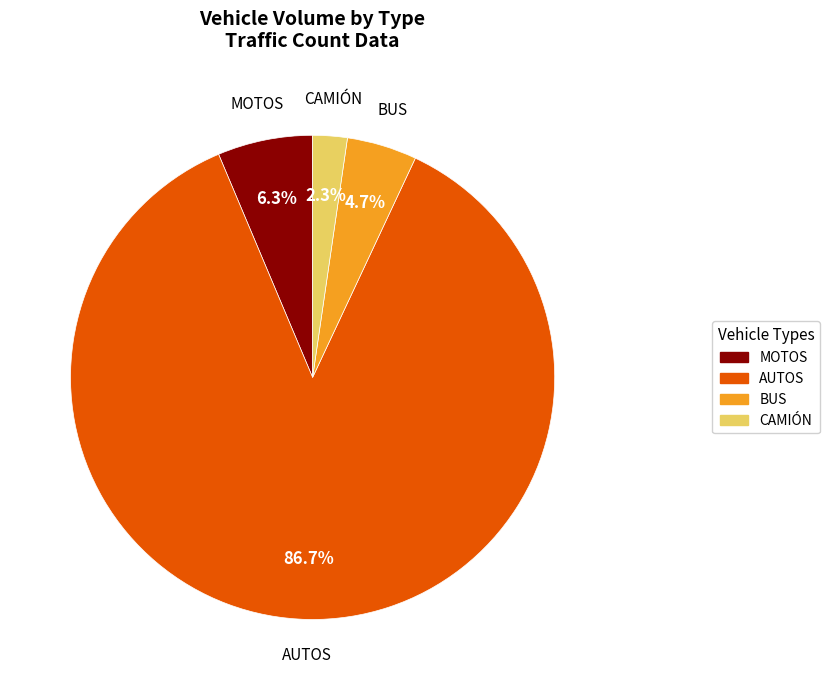

What is the ratio of the value at CAMIÓN to the value at MOTOS?

0.4